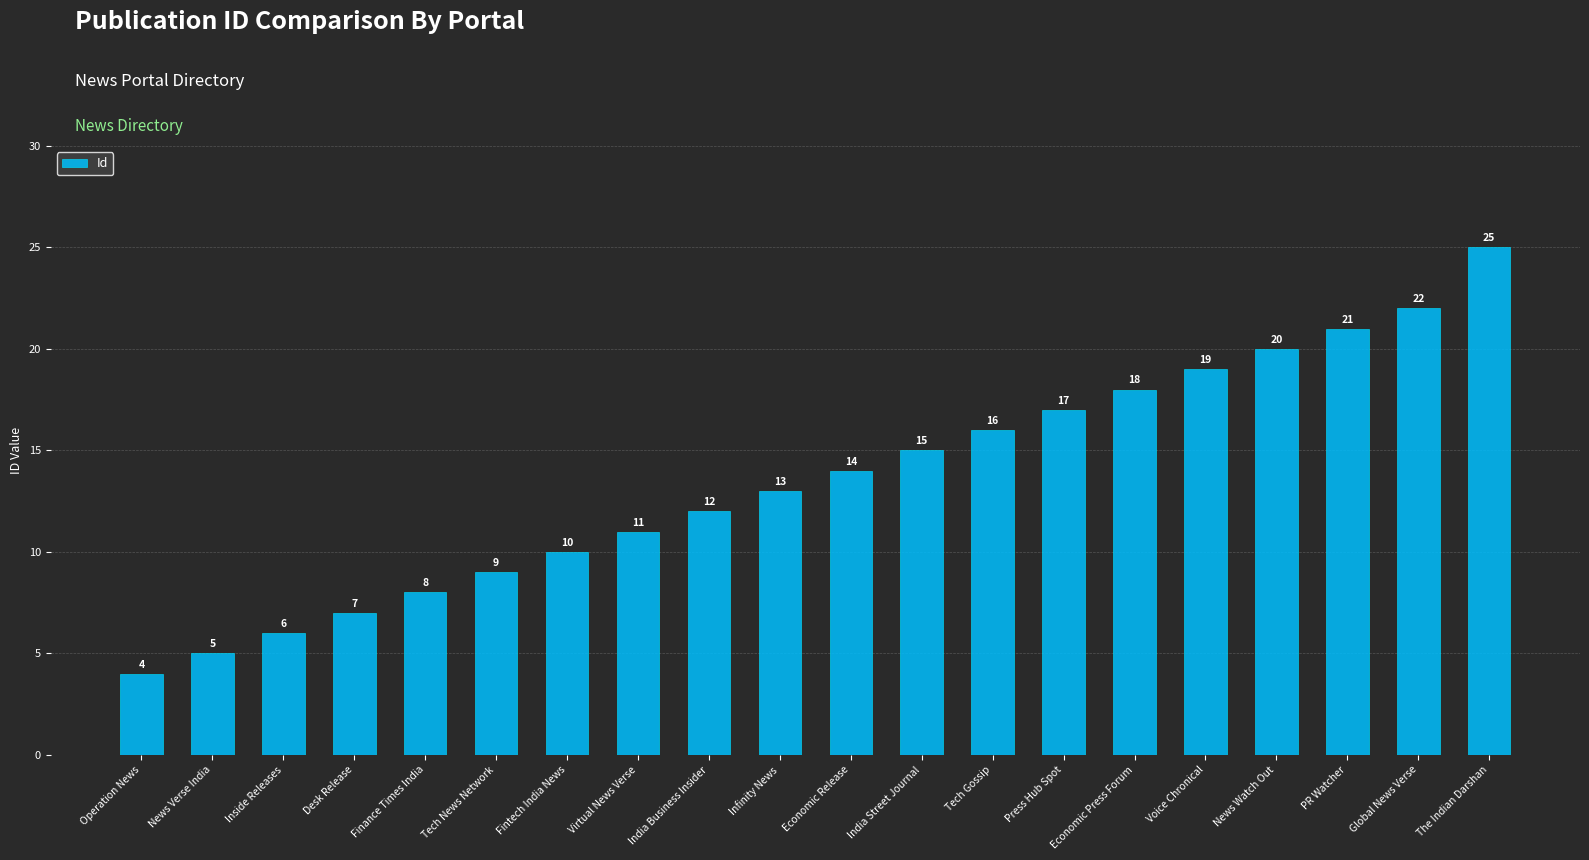

How many data points are less than 14?

10